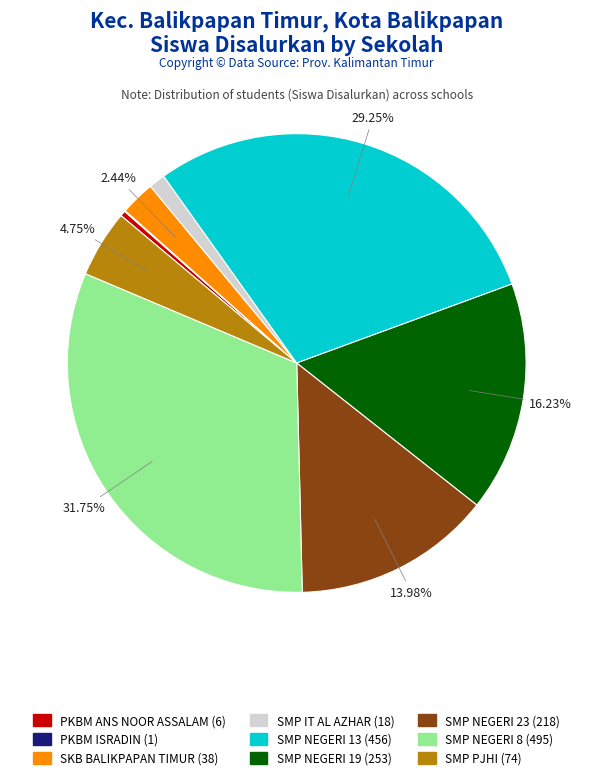

Is there a majority slice in this chart?

No